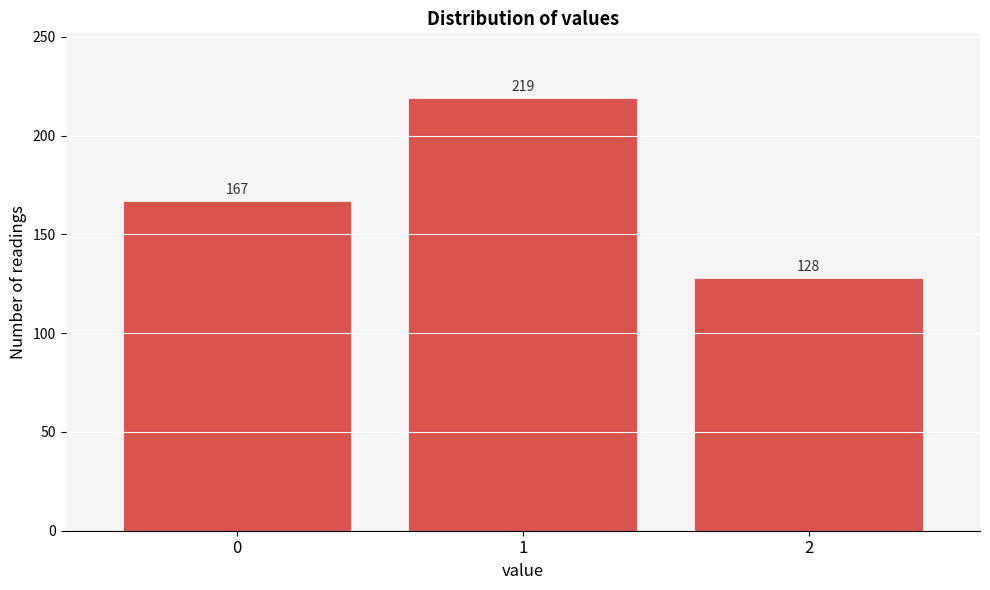

Reading left to right, what are all the values shown in this chart?

0=167	1=219	2=128